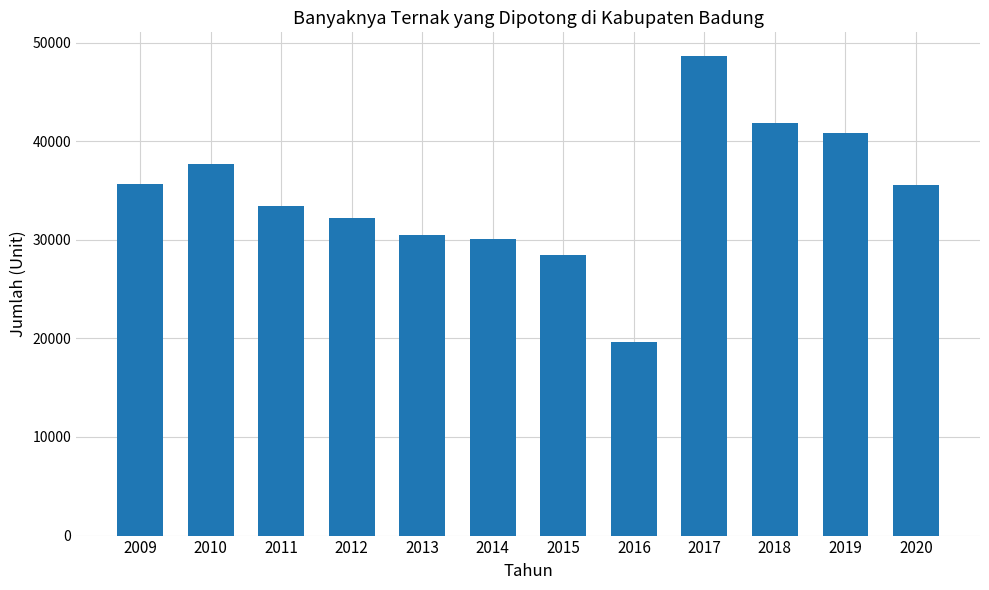

What is the value of the 6th bar from the left?

30029